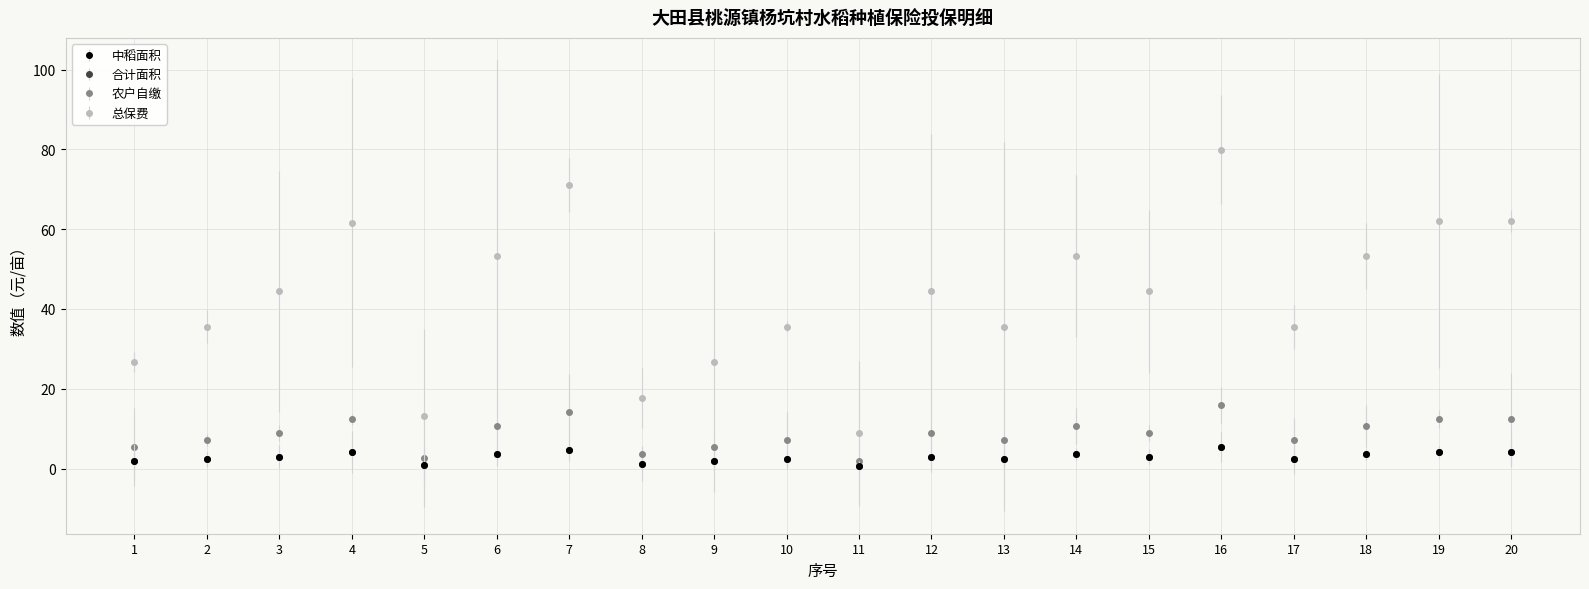

Which series has the largest total across all categories?

总保费